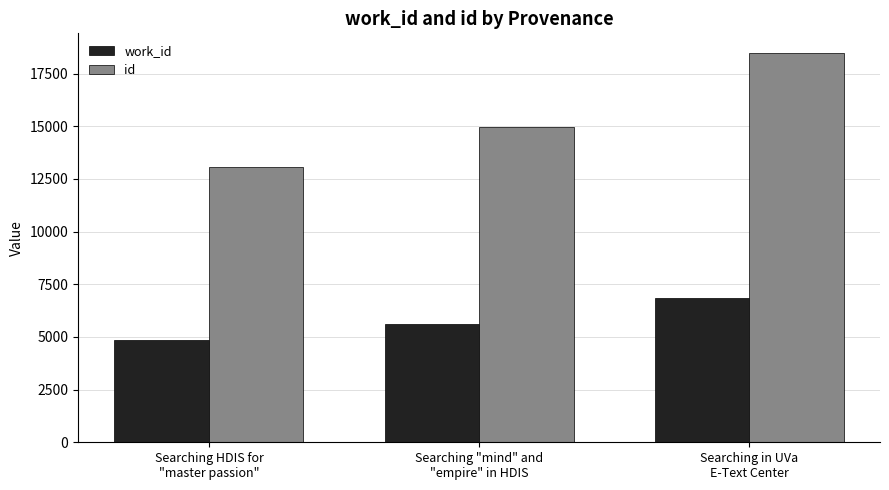

What is the difference between the maximum and minimum values in the id series?

5409